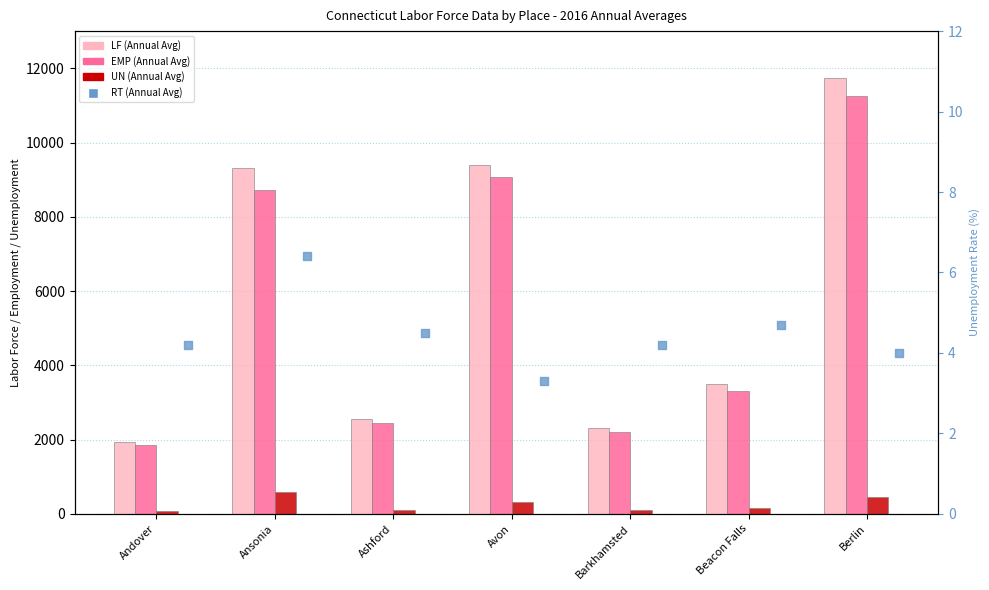

Which series has the widest spread of Y values?

LF (Annual Avg)